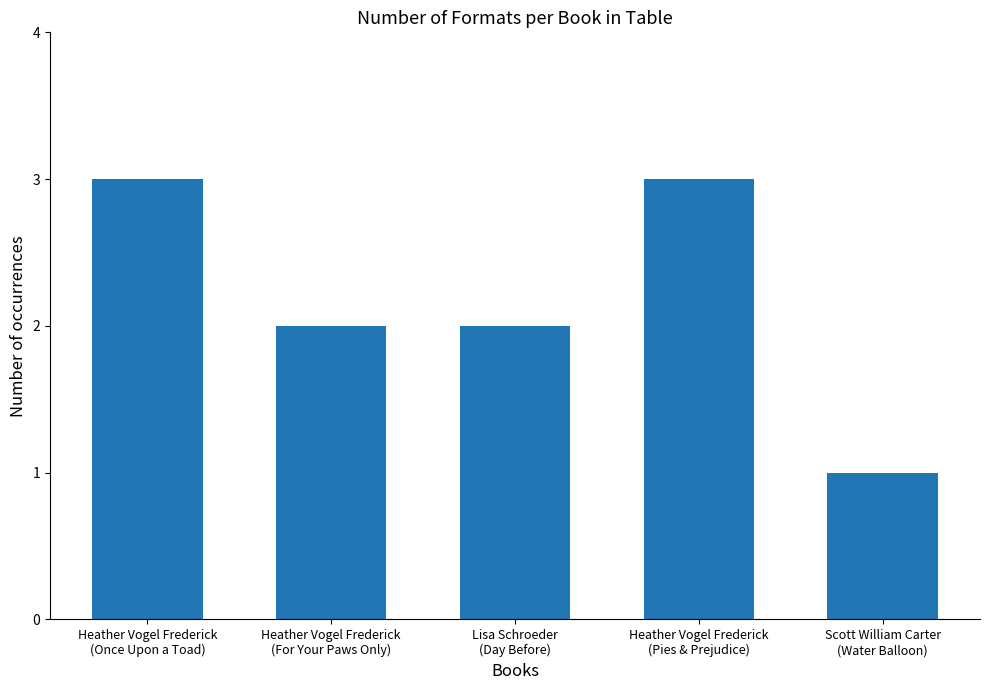

The value at Heather Vogel Frederick
(Once Upon a Toad) is 2. True or false?

False